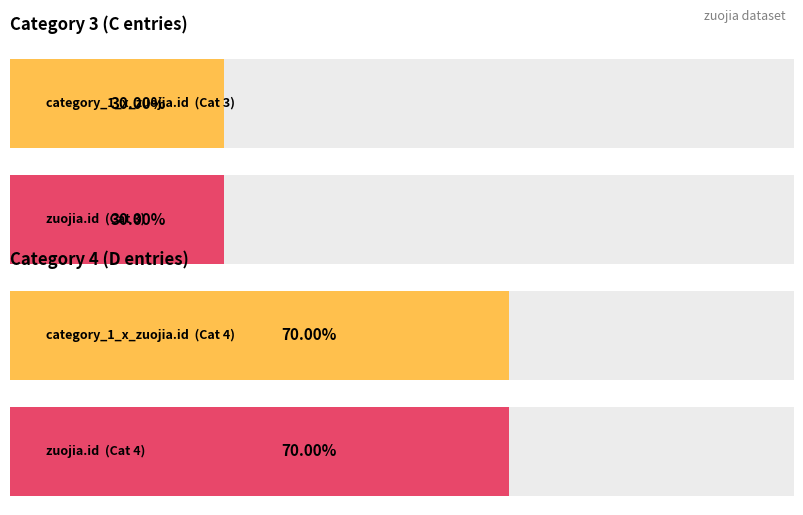

Between 3 and 3, which series saw the biggest shift?

category_1_x_zuojia.id